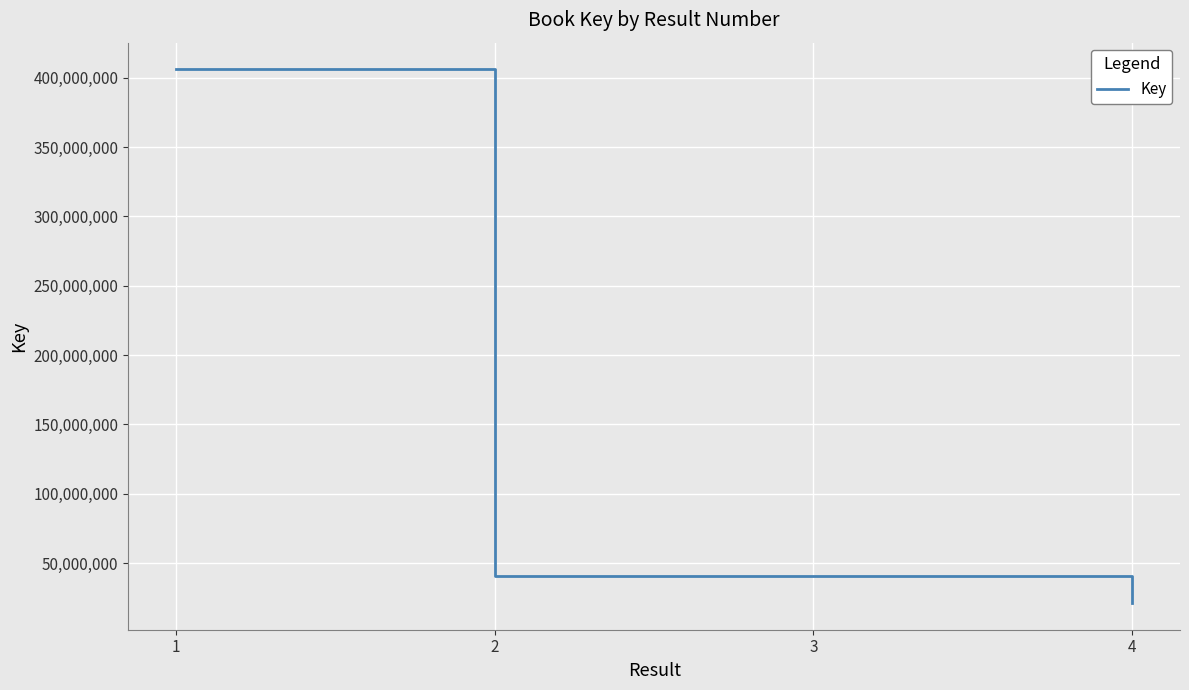

What is the approximate value at 3?

40836906